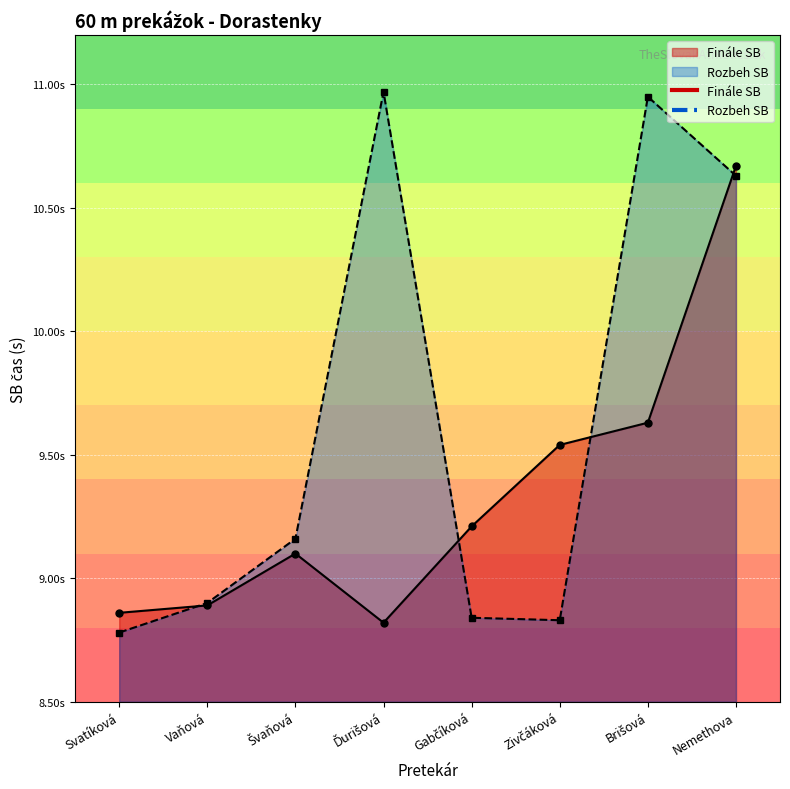

How many data points in Rozbeh SB are above 9?

4